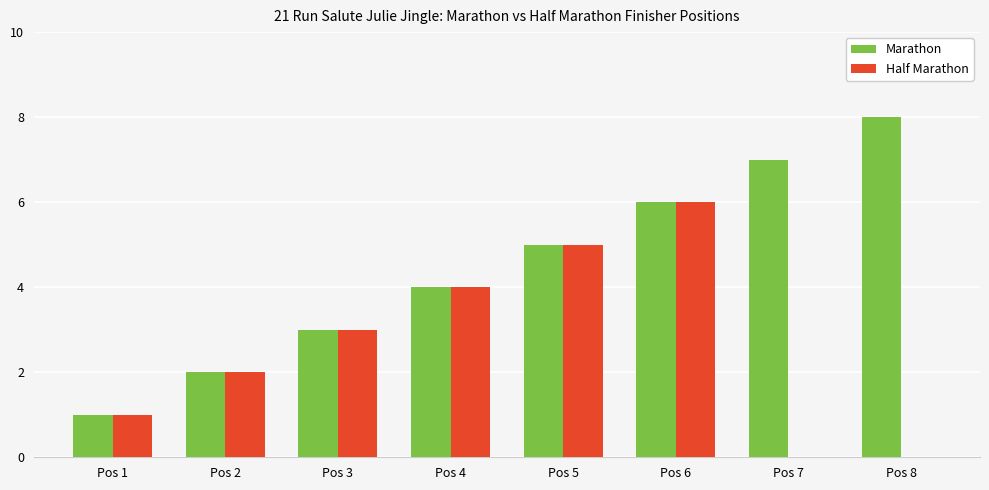

Which category has the highest value across all series?

Pos 8